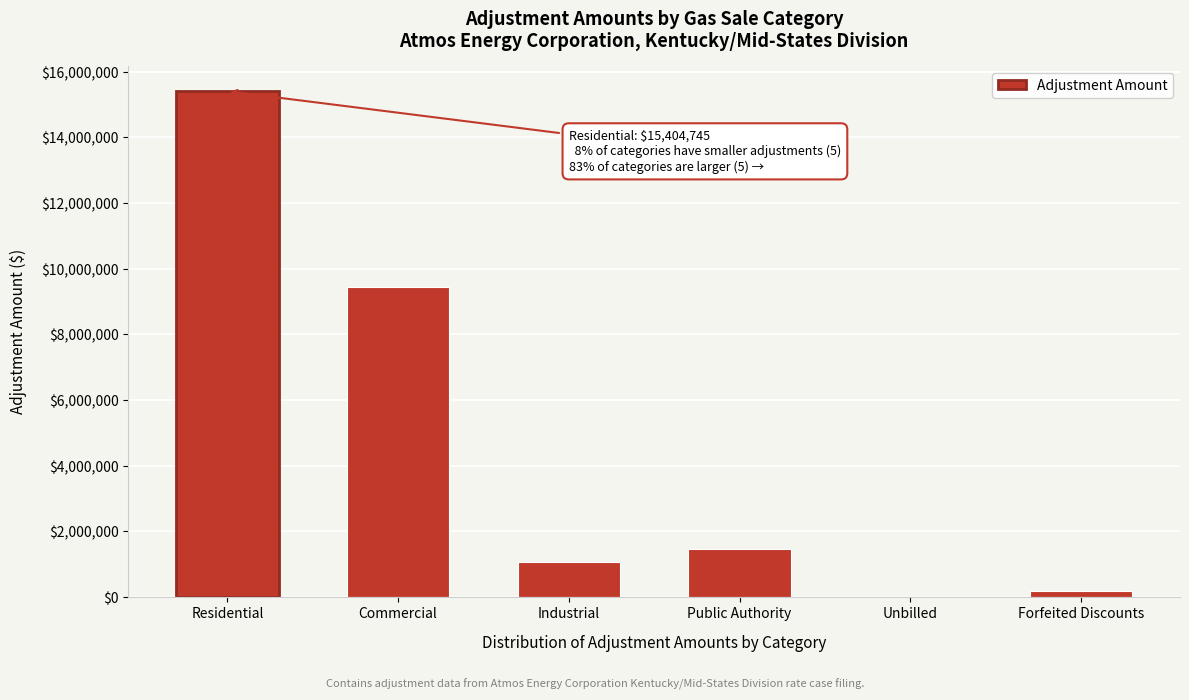

Reading left to right, transcribe all the data shown in this chart.

Residential=15404744.9	Commercial=9445179.0	Industrial=1057173.1	Public Authority=1452591.5	Unbilled=0.0	Forfeited Discounts=170151.9